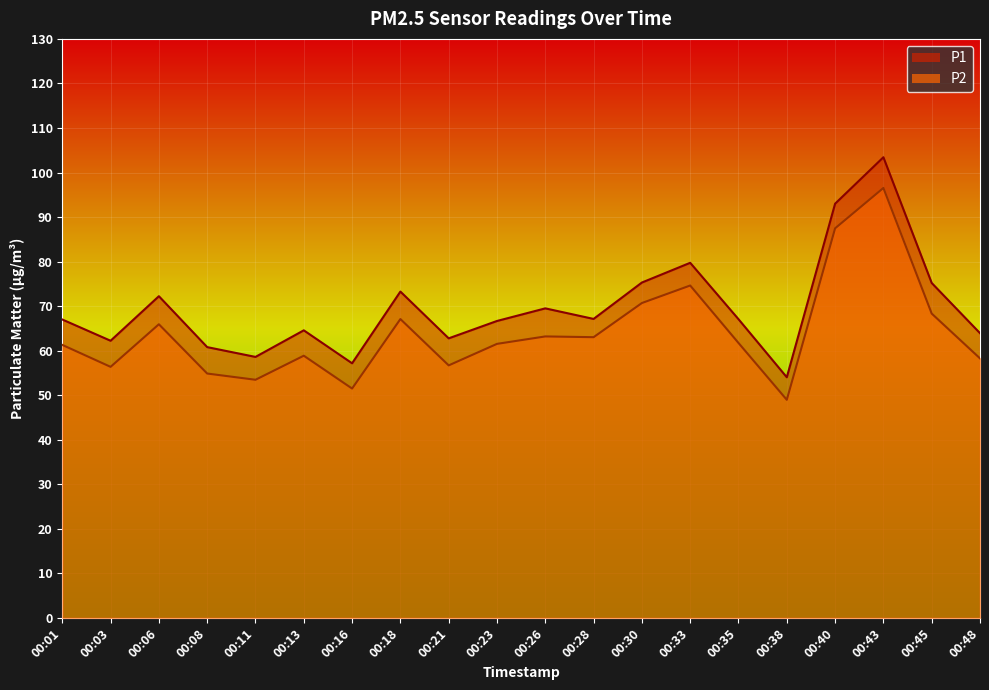

True or false: P2 has more than 2 interior local peaks.

True